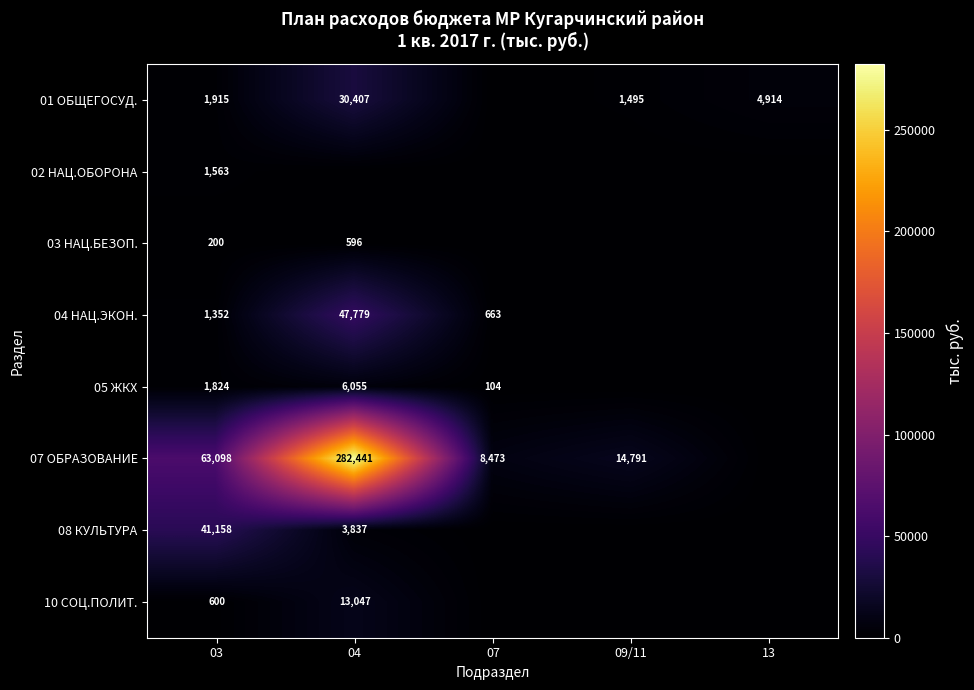

At how many categories does at least one series exceed 278540?

1